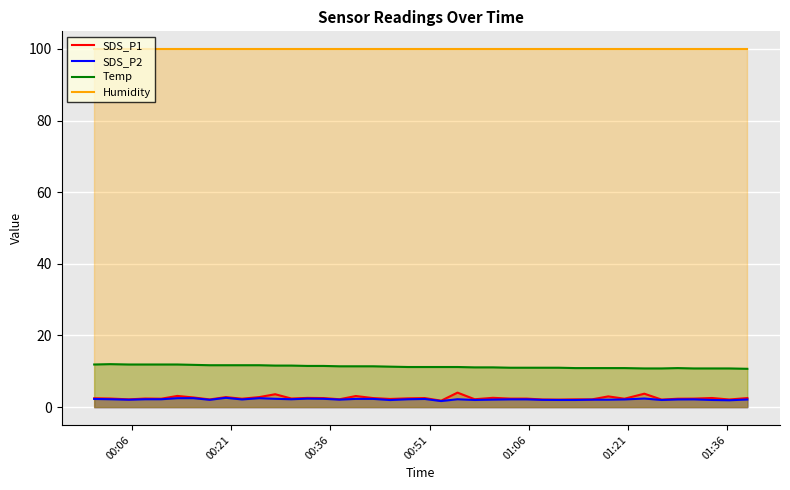

At how many categories does at least one series exceed 5?

40